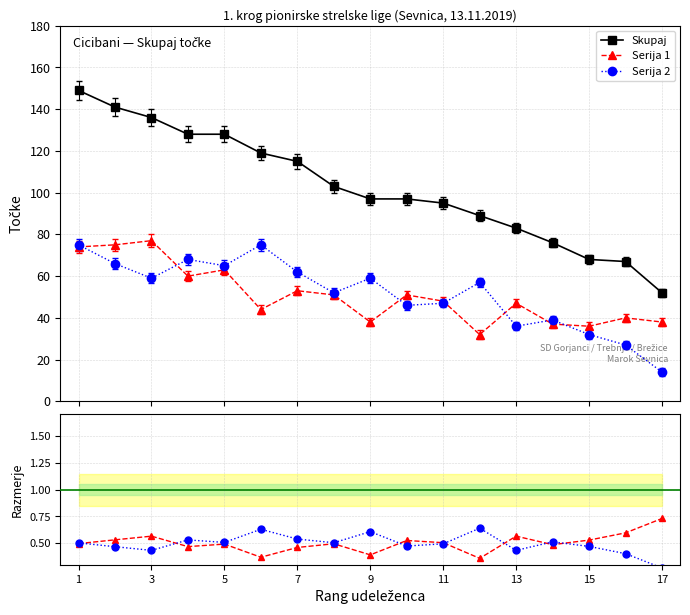

How many interior local peaks does the Ser.2 / Skupaj series have?

5